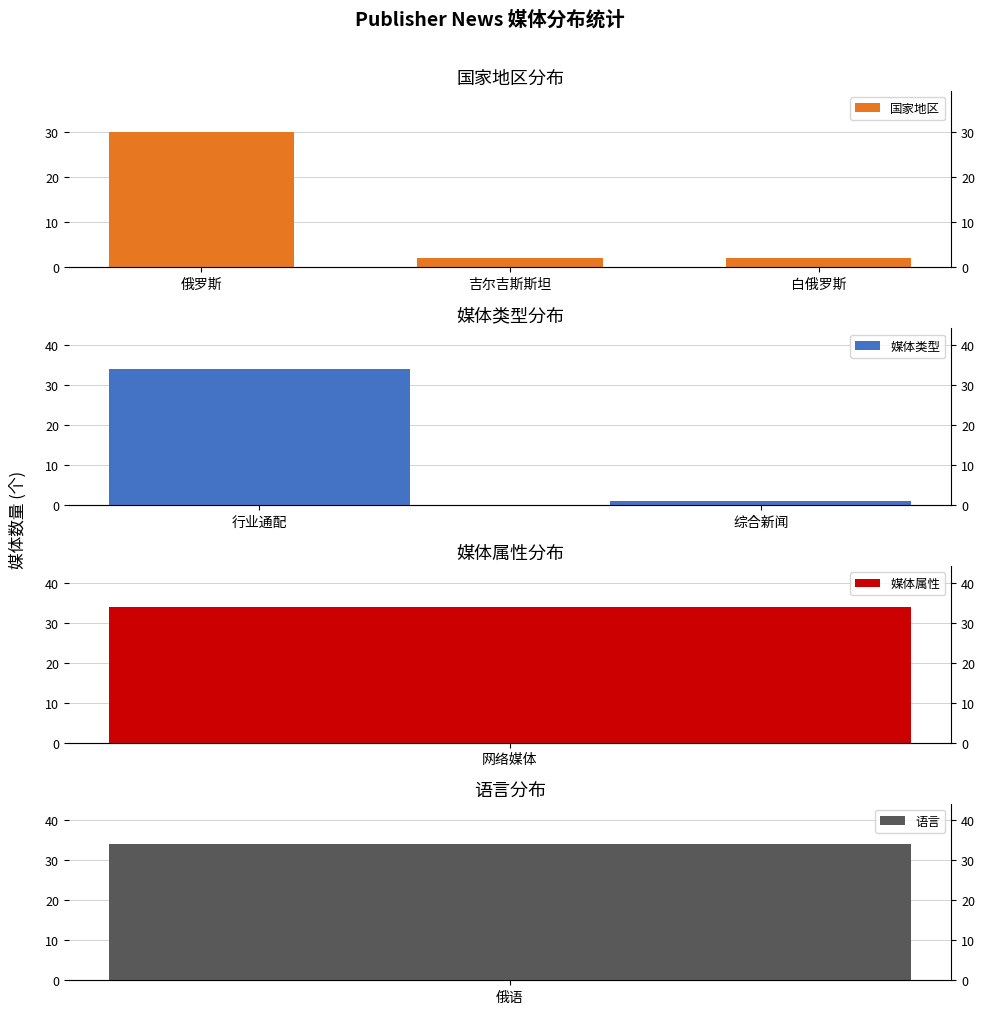

Does the chart contain stacked bars?

No